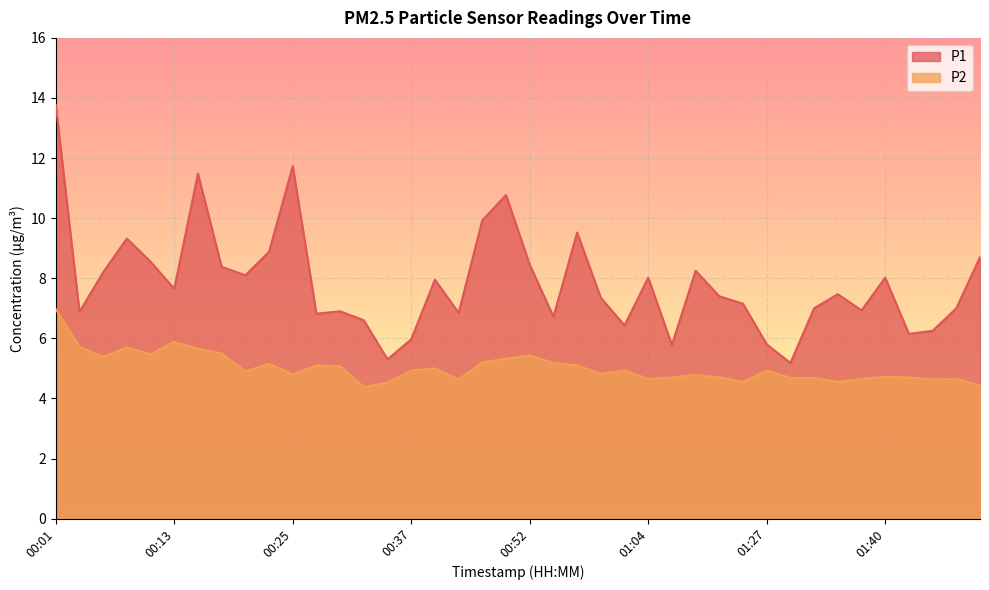

Which category has the highest value across all series?

00:01